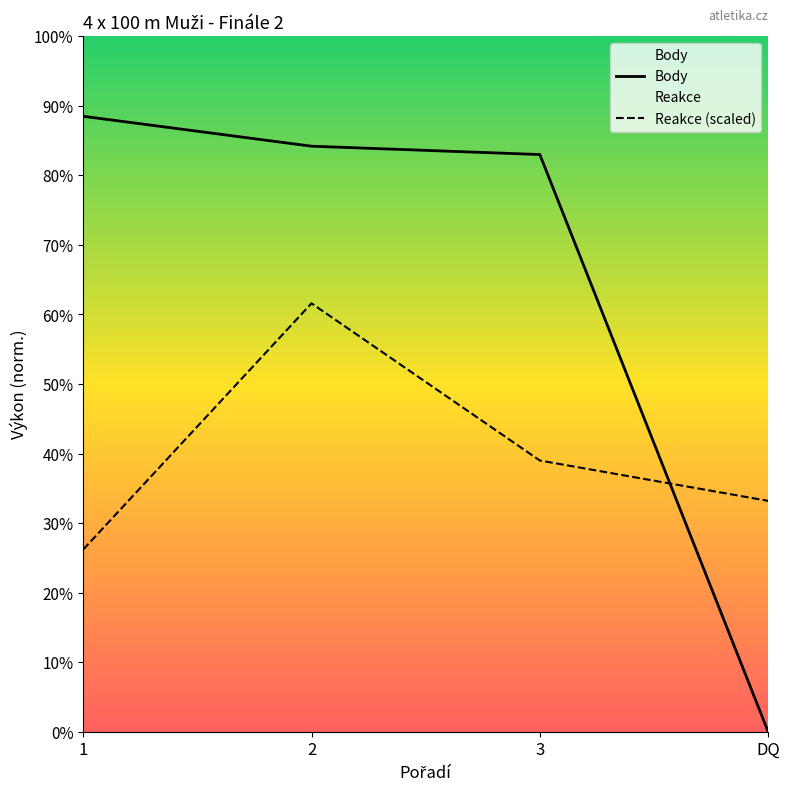

The value of Body at DQ is 0.0. True or false?

True